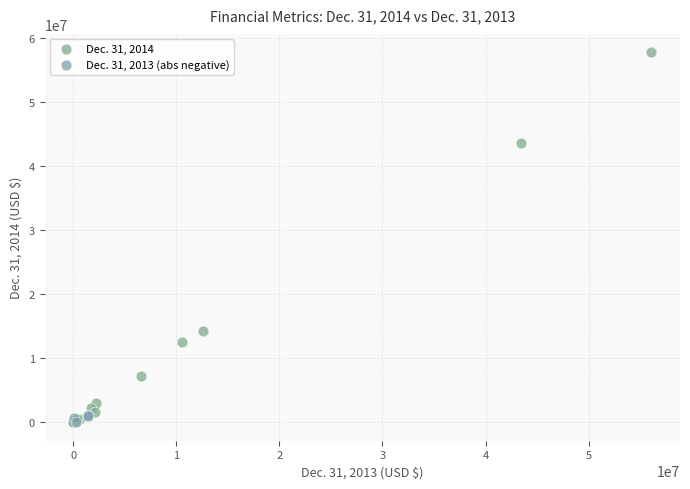

Which series has the widest spread of Y values?

Dec. 31, 2014